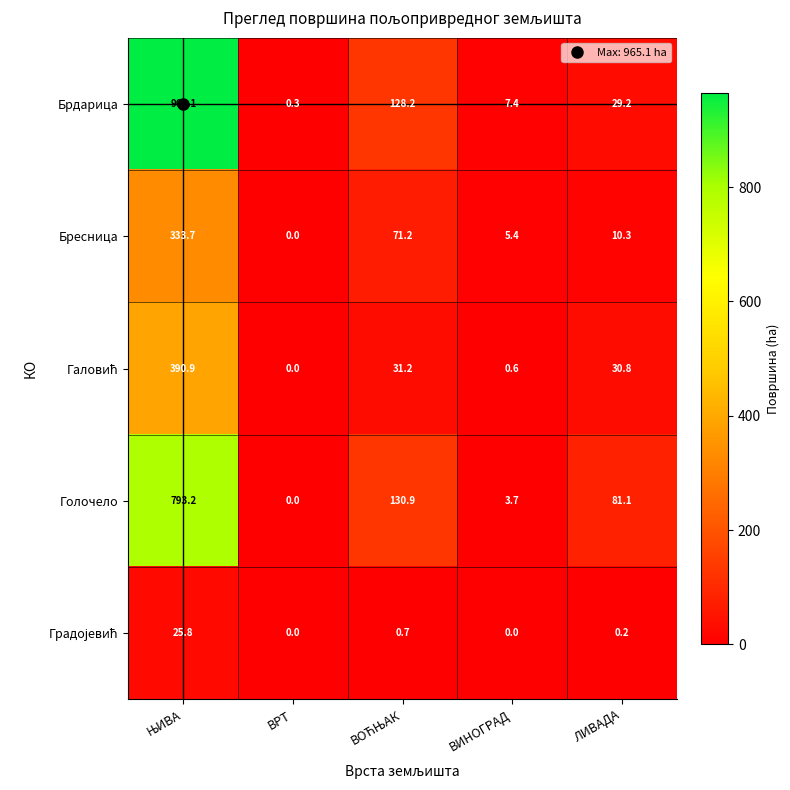

At how many categories does at least one series exceed 439?

1